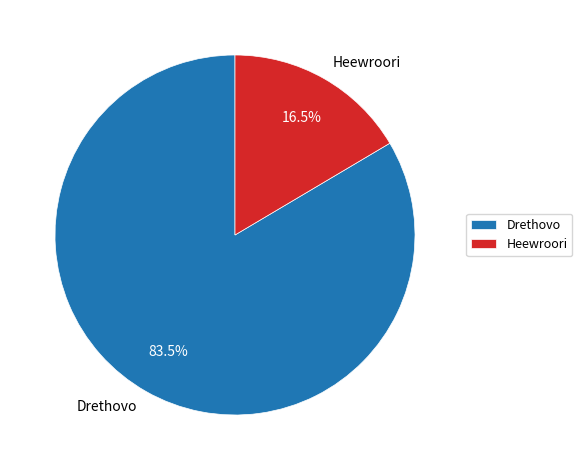

Which has a higher value, Drethovo or Heewroori?

Drethovo